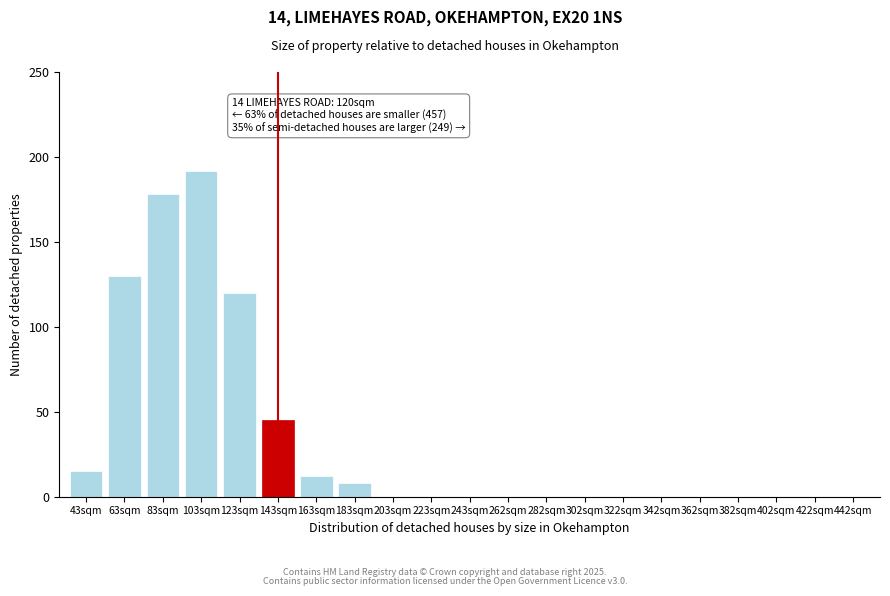

Reading left to right, transcribe all the data shown in this chart.

43sqm=15	63sqm=130	83sqm=178	103sqm=192	123sqm=120	143sqm=45	163sqm=12	183sqm=8	203sqm=0	223sqm=0	243sqm=0	262sqm=0	282sqm=0	302sqm=0	322sqm=0	342sqm=0	362sqm=0	382sqm=0	402sqm=0	422sqm=0	442sqm=0